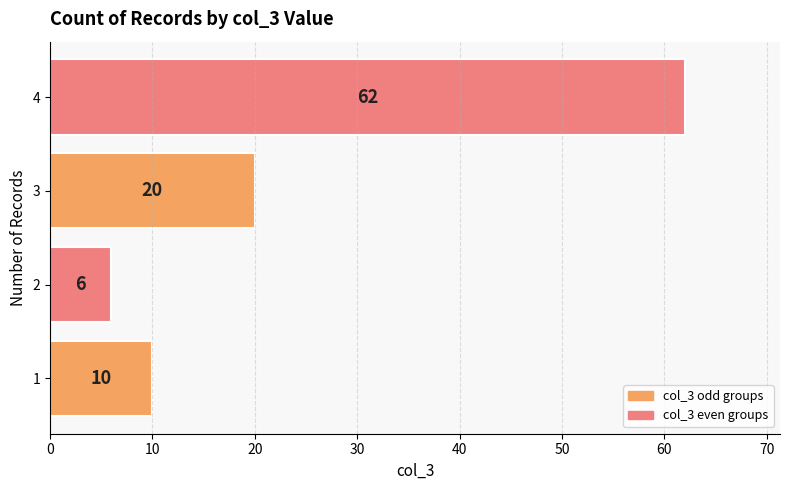

What is the change in value from 1 to 4?

+52